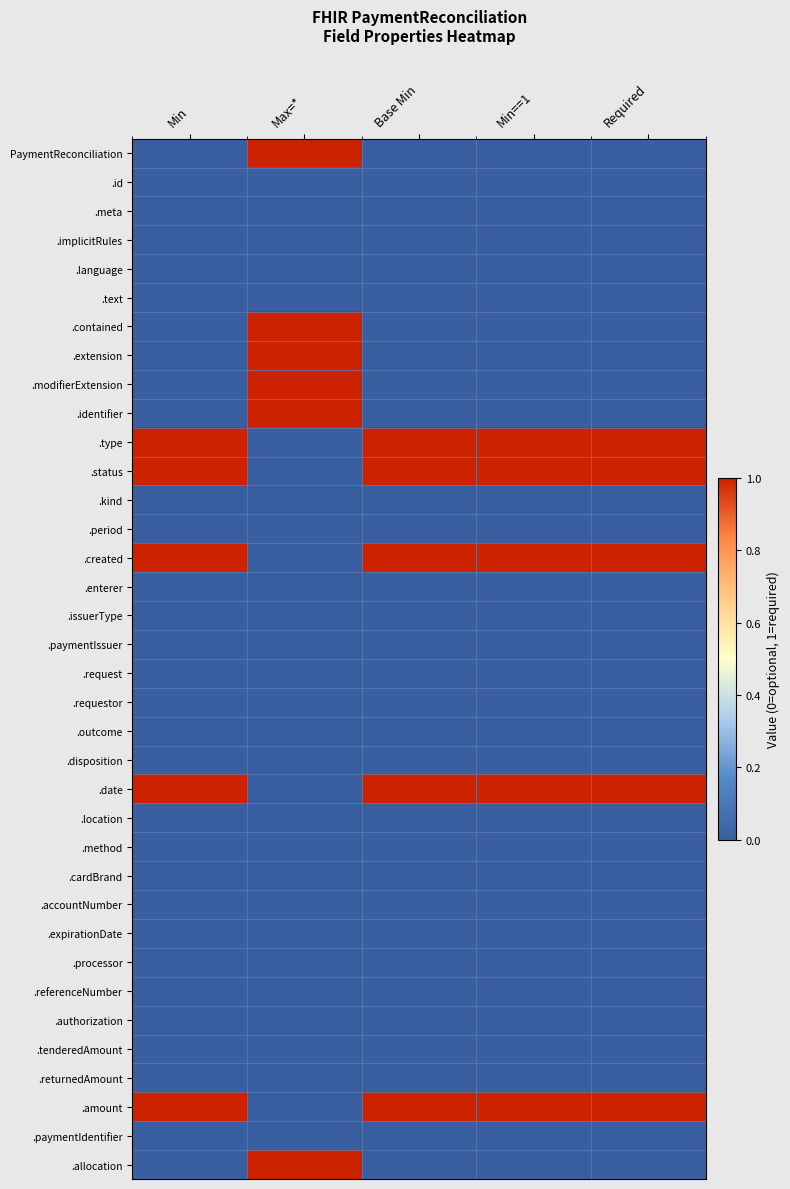

How many categories are shown in the chart?

5